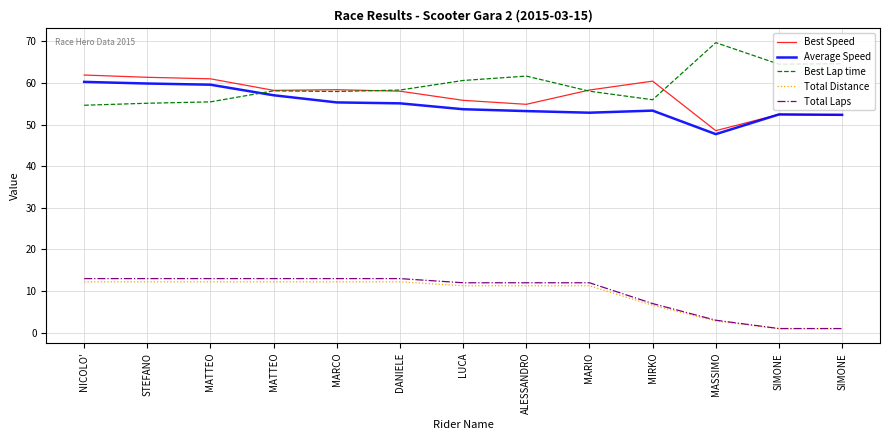

What is the difference between the second highest and minimum values in the Average Speed series?

12.2